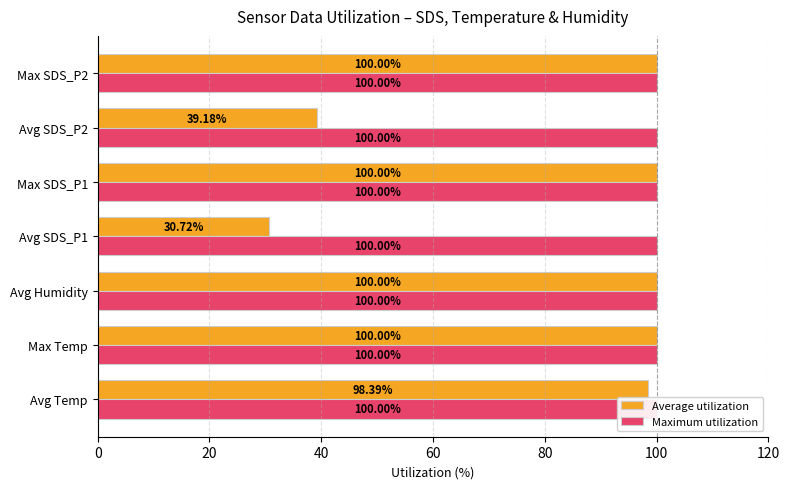

What is the highest value of the Average utilization series?

100.0